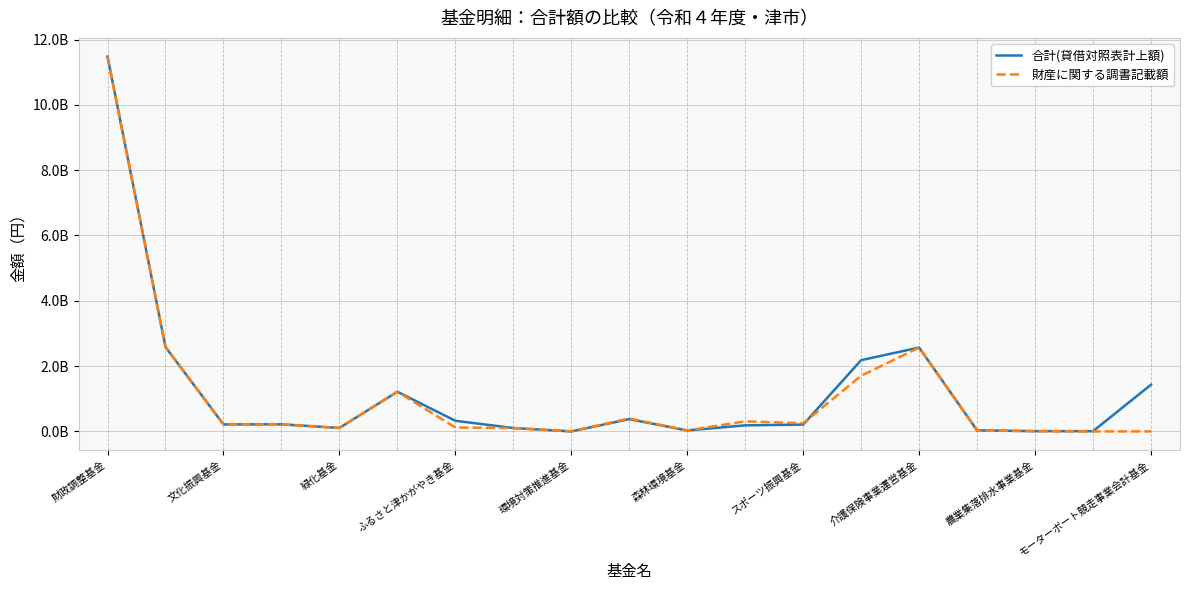

Reading left to right, list all the values displayed in this chart.

合計(貸借対照表計上額): 11477176510	2584637133	215059425	217062678	105545037	1214105156	325640854	102802340	607831	374736835	28582442	185467980	208104123	2181762941	2567366676	31540902	7898767	6954956	1431176308
財産に関する調書記載額: 11477176510	2584637133	215059425	217062678	105545037	1214105156	119640854	102802340	607831	395693835	28582442	307427980	250007123	1703112377	2567366676	27128902	7988767	0	0